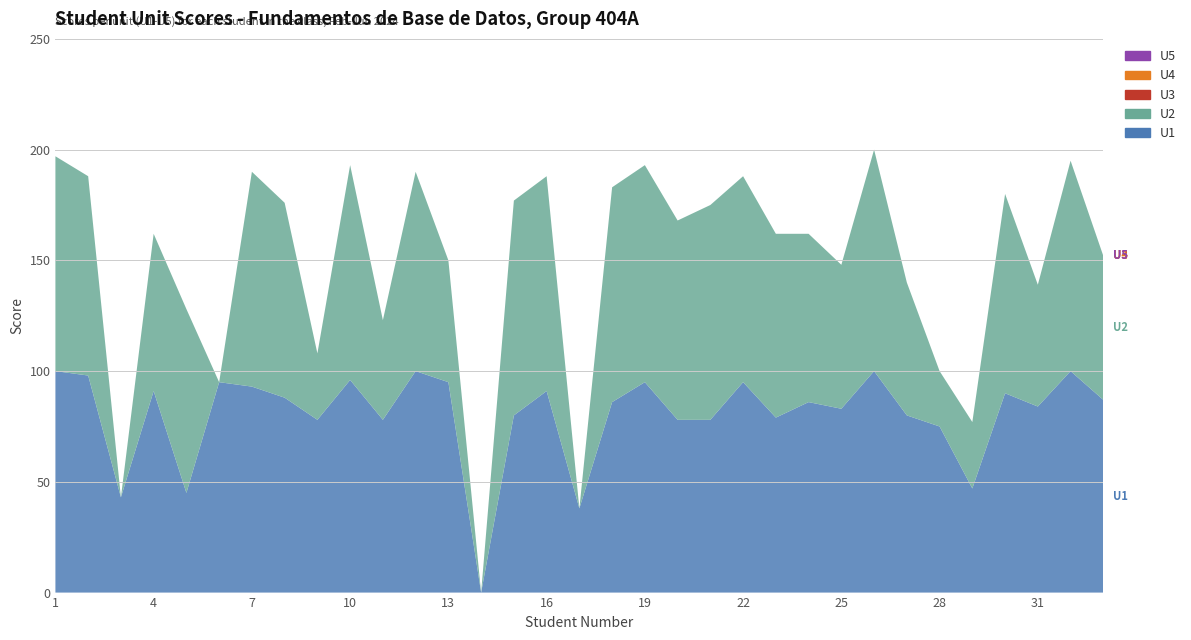

Reading right to left, list all the values displayed in this chart.

U1: 33=87	32=100	31=84	30=90	29=47	28=75	27=80	26=100	25=83	24=86	23=79	22=95	21=78	20=78	19=95	18=86	17=38	16=91	15=80	14=0	13=95	12=100	11=78	10=96	9=78	8=88	7=93	6=95	5=45	4=91	3=43	2=98	1=100
U2: 33=65	32=95	31=55	30=90	29=30	28=25	27=60	26=100	25=65	24=76	23=83	22=93	21=97	20=90	19=98	18=97	17=0	16=97	15=97	14=0	13=55	12=90	11=45	10=97	9=30	8=88	7=97	6=0	5=83	4=71	3=0	2=90	1=97
U4: 33=0	32=0	31=0	30=0	29=0	28=0	27=0	26=0	25=0	24=0	23=0	22=0	21=0	20=0	19=0	18=0	17=0	16=0	15=0	14=0	13=0	12=0	11=0	10=0	9=0	8=0	7=0	6=0	5=0	4=0	3=0	2=0	1=0
U5: 33=0	32=0	31=0	30=0	29=0	28=0	27=0	26=0	25=0	24=0	23=0	22=0	21=0	20=0	19=0	18=0	17=0	16=0	15=0	14=0	13=0	12=0	11=0	10=0	9=0	8=0	7=0	6=0	5=0	4=0	3=0	2=0	1=0
U3: 33=0	32=0	31=0	30=0	29=0	28=0	27=0	26=0	25=0	24=0	23=0	22=0	21=0	20=0	19=0	18=0	17=0	16=0	15=0	14=0	13=0	12=0	11=0	10=0	9=0	8=0	7=0	6=0	5=0	4=0	3=0	2=0	1=0